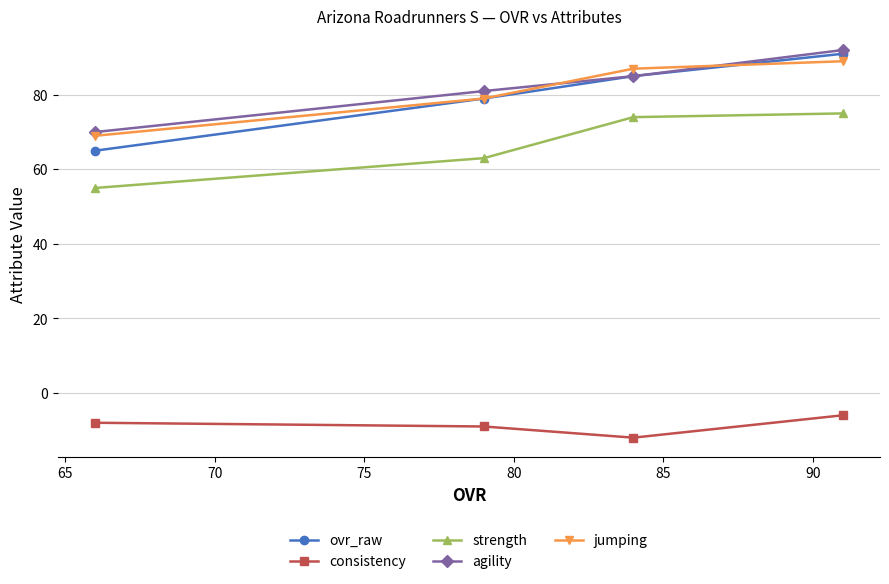

Which series has the widest spread of values?

ovr_raw